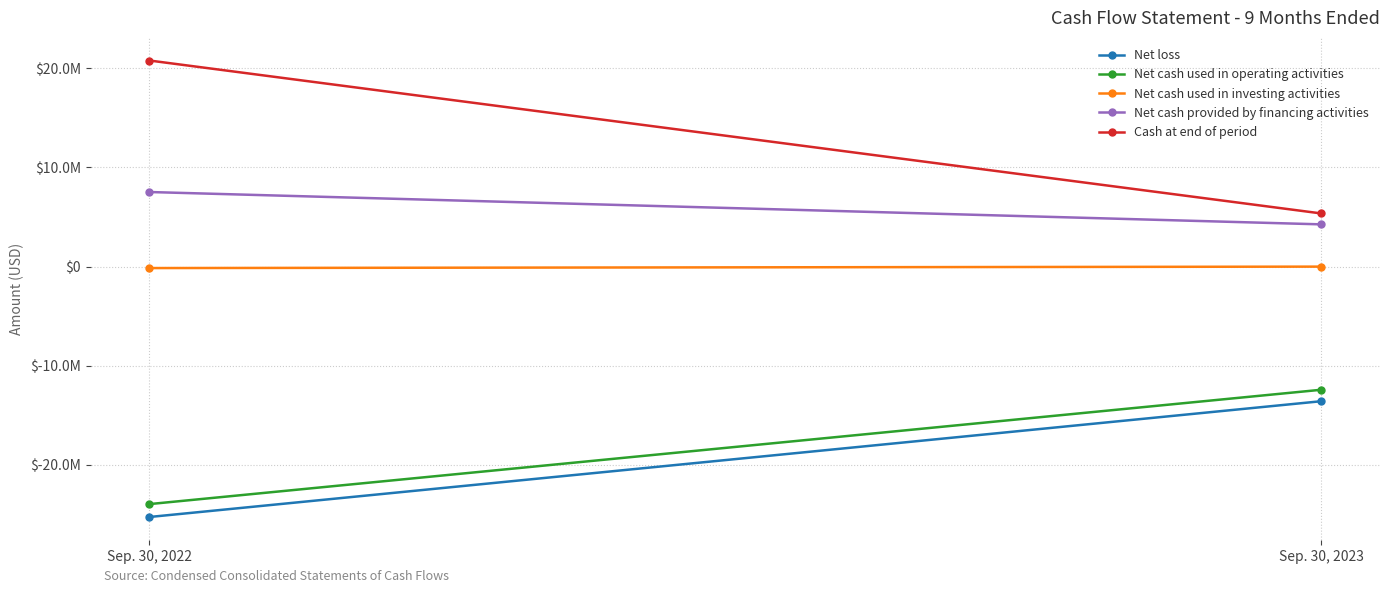

Which series has the largest total across all categories?

Cash at end of period